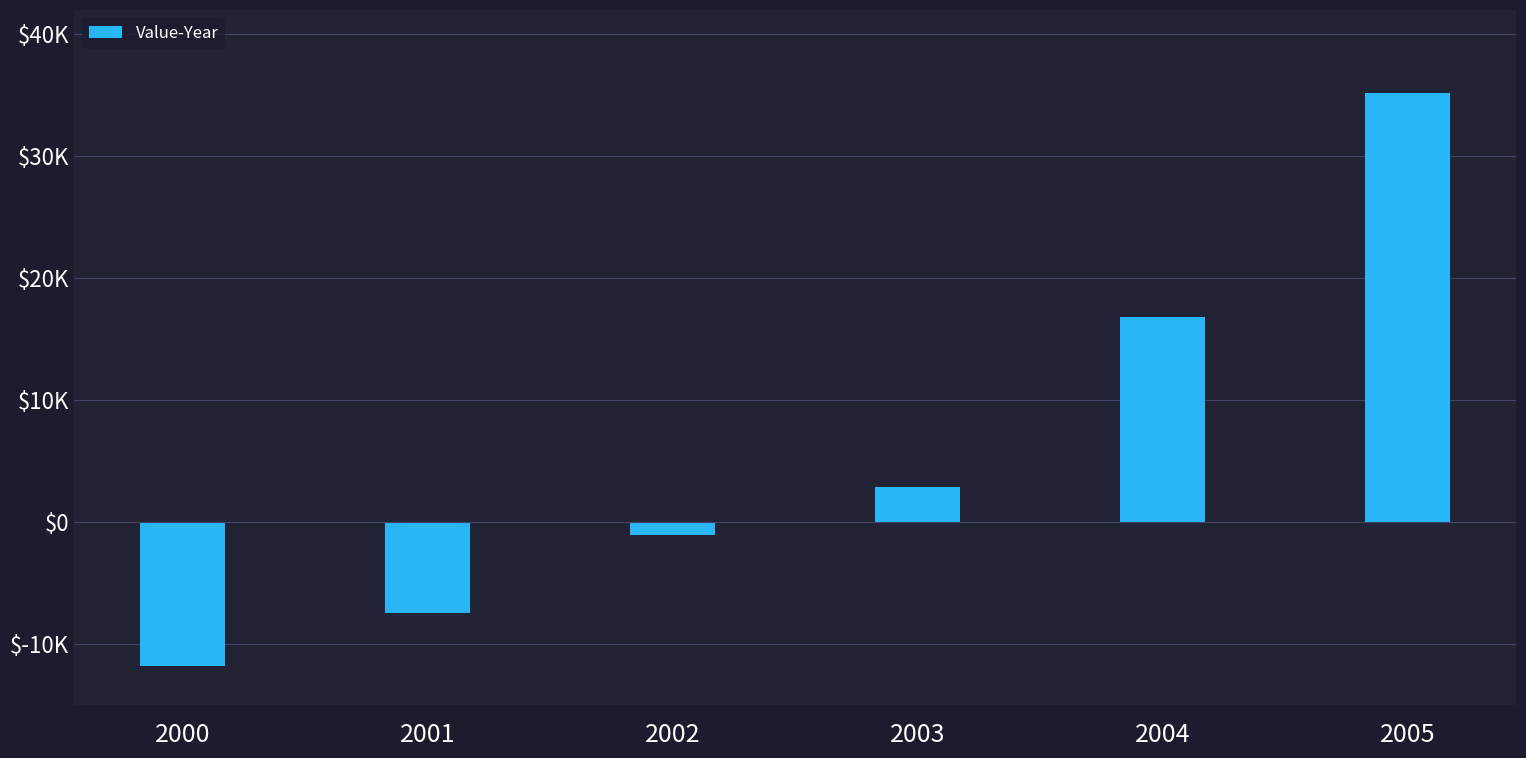

Where does the data first go above 2900?

2004